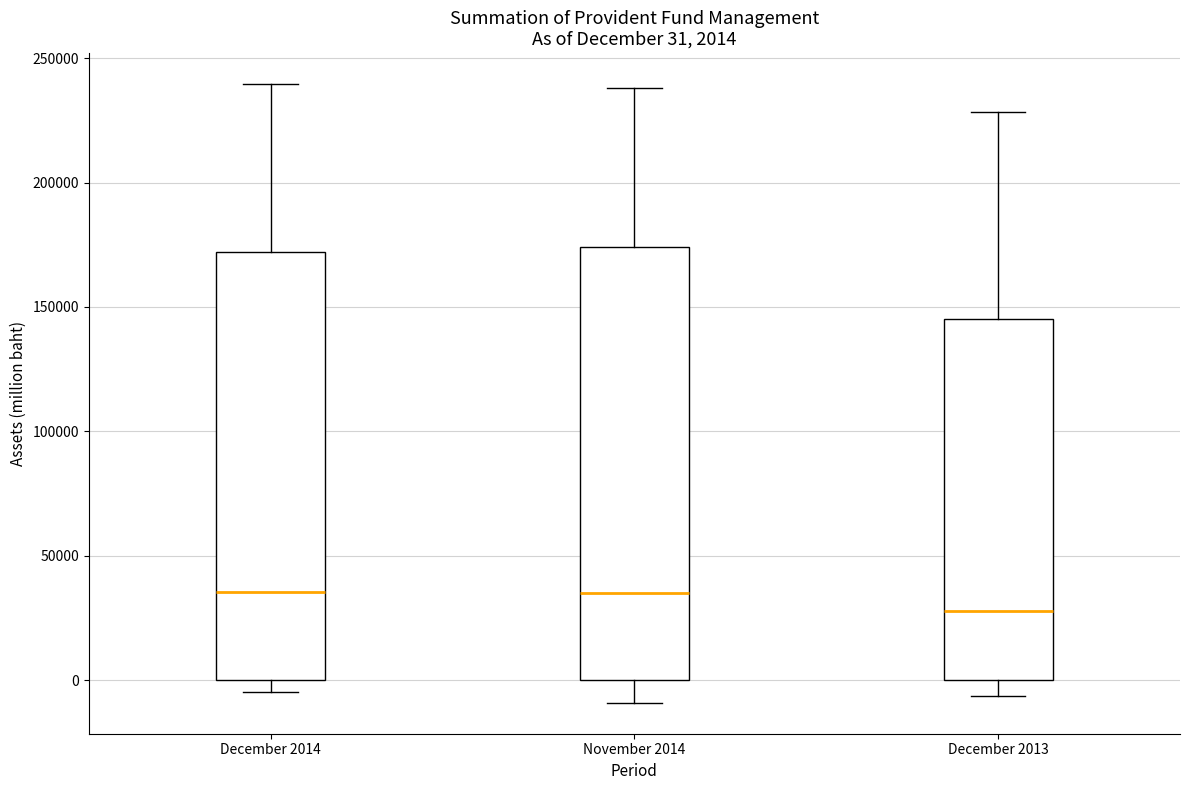

Which box's median line is the lowest?

December 2013